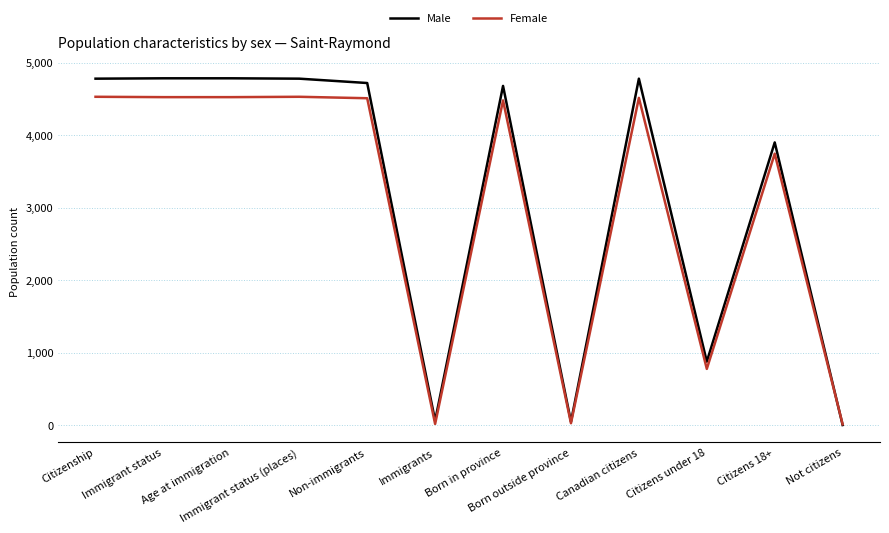

At which label is Female closest to 2270?

Citizens 18+